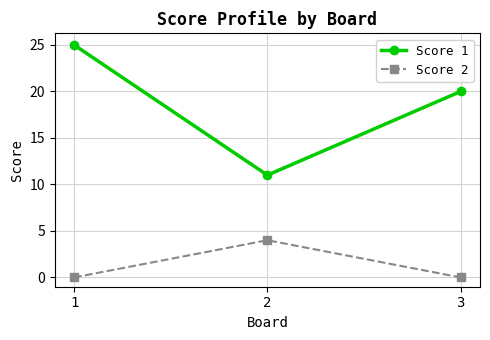

What is the maximum value shown in the chart?

25